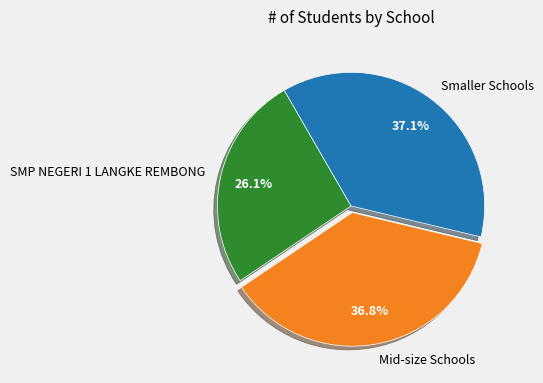

Does any single category account for the majority?

No